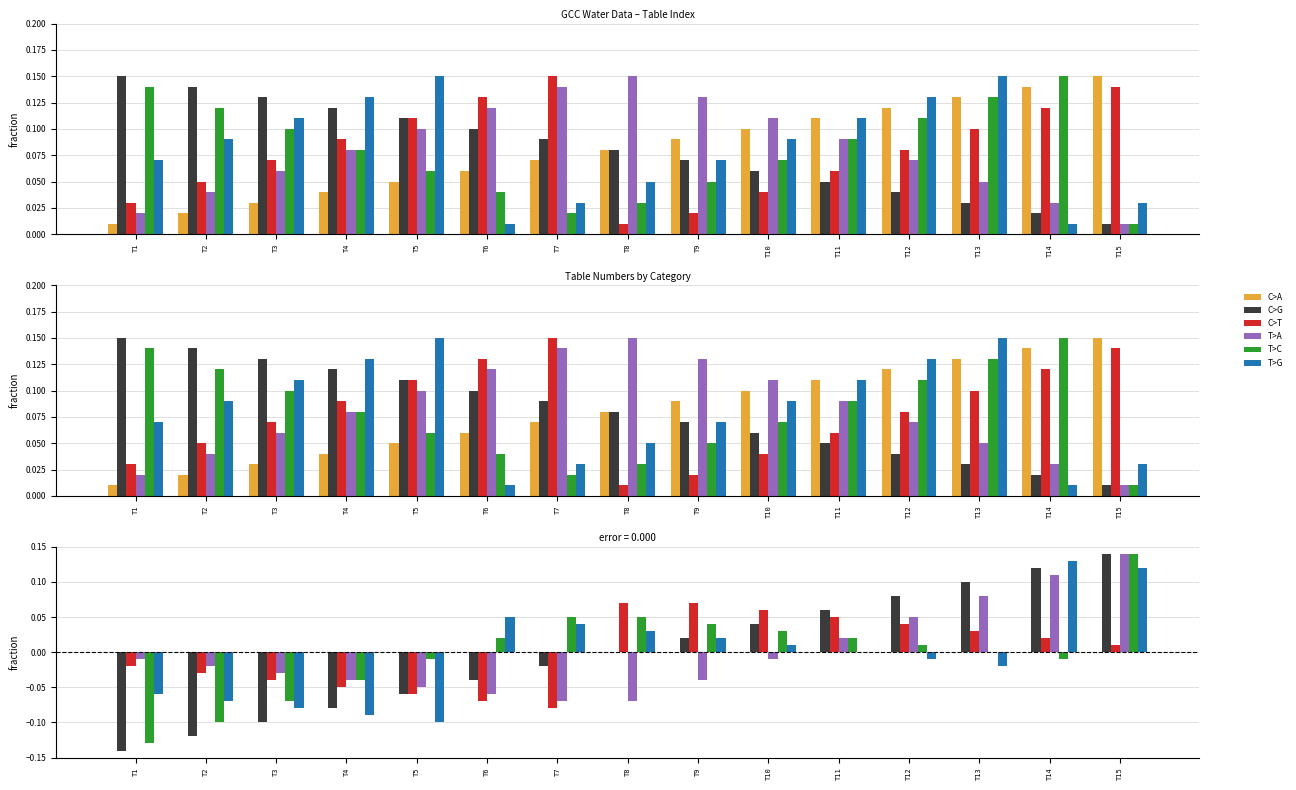

What is the difference between the second highest and minimum values in the C>T series?

0.1